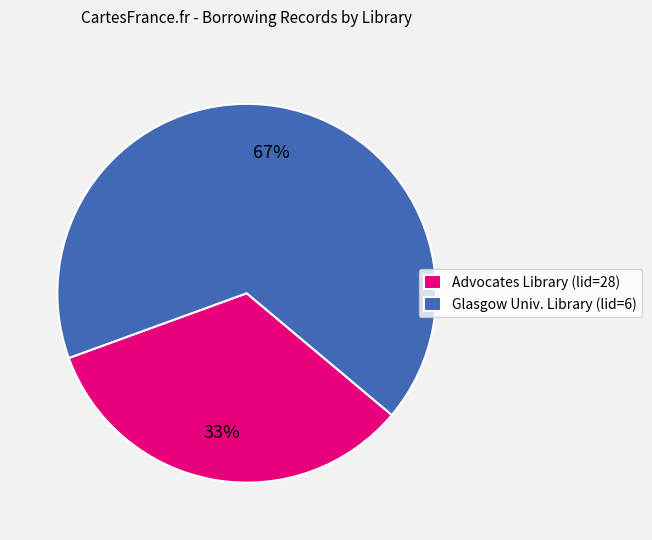

To the nearest percent, what is the average slice percentage?

50%